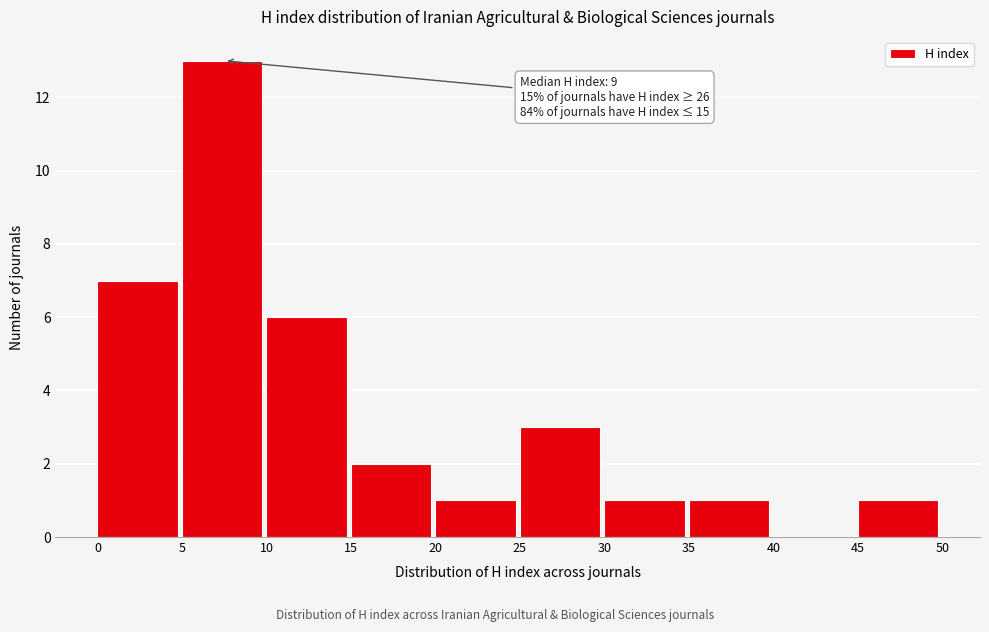

Which range on the x-axis has the tallest bar?

5 to 10